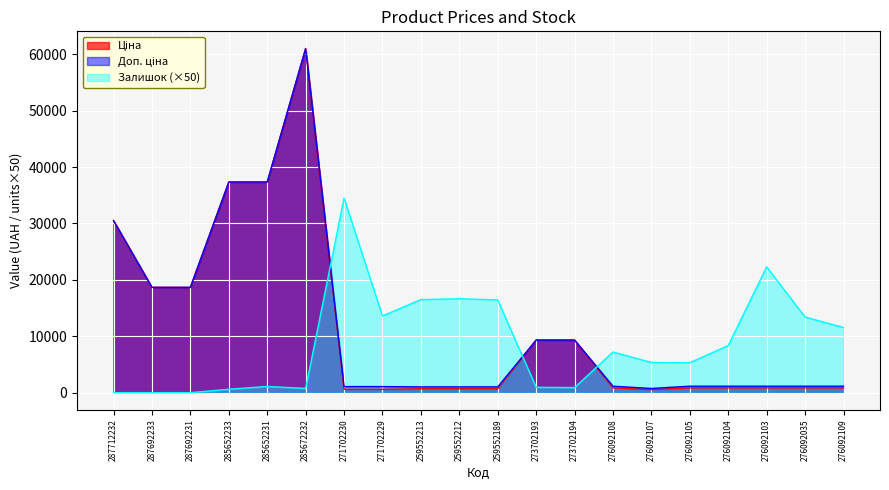

How many values in the Ціна series exceed 842?

14